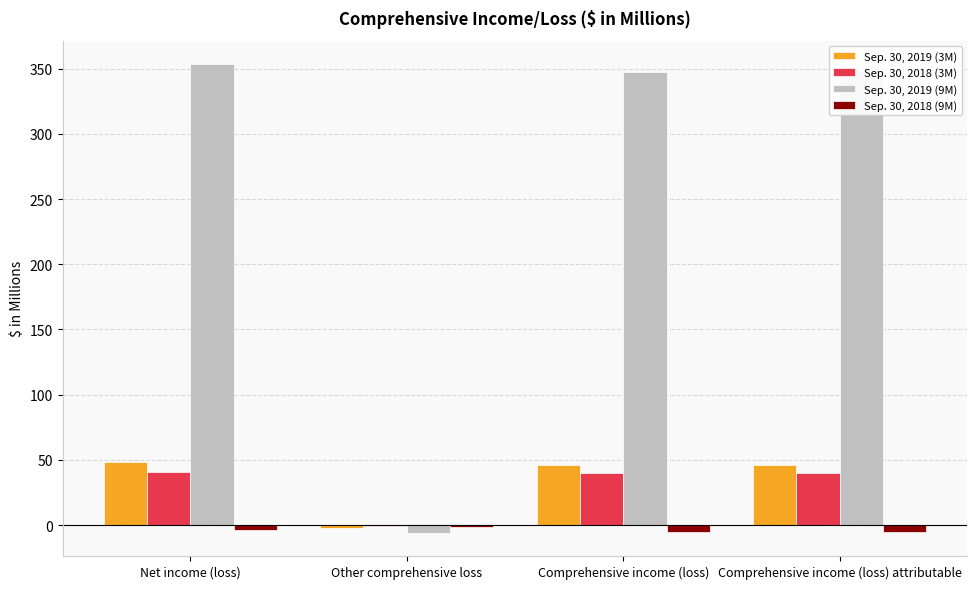

What value does the Sep. 30, 2019 (3M) series have at Net income (loss)?

48.7